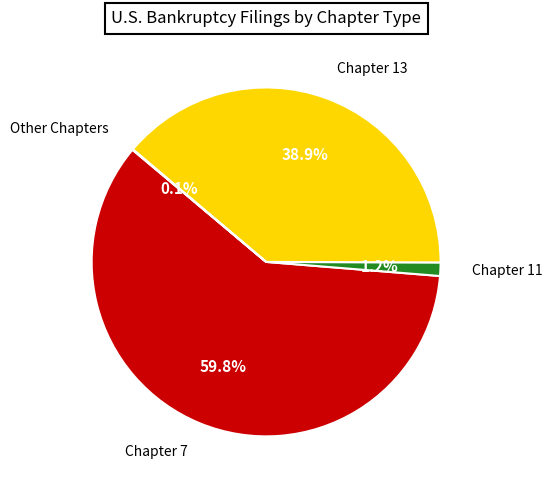

Does any single category account for the majority?

Yes